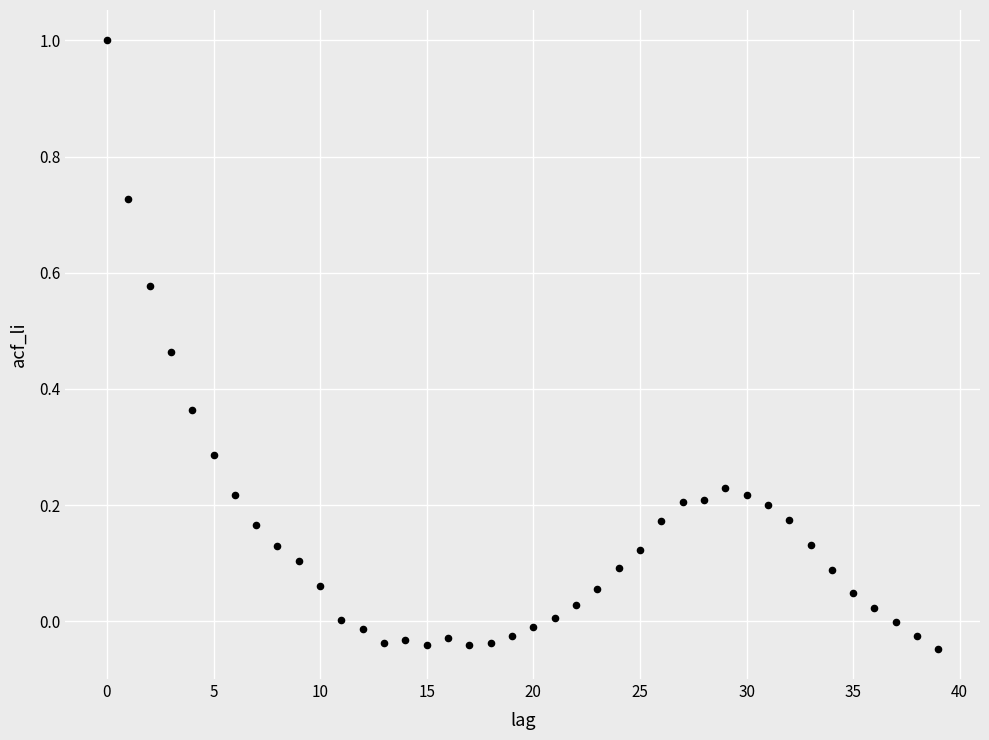

What is the range of Y values (max minus min)?

1.0